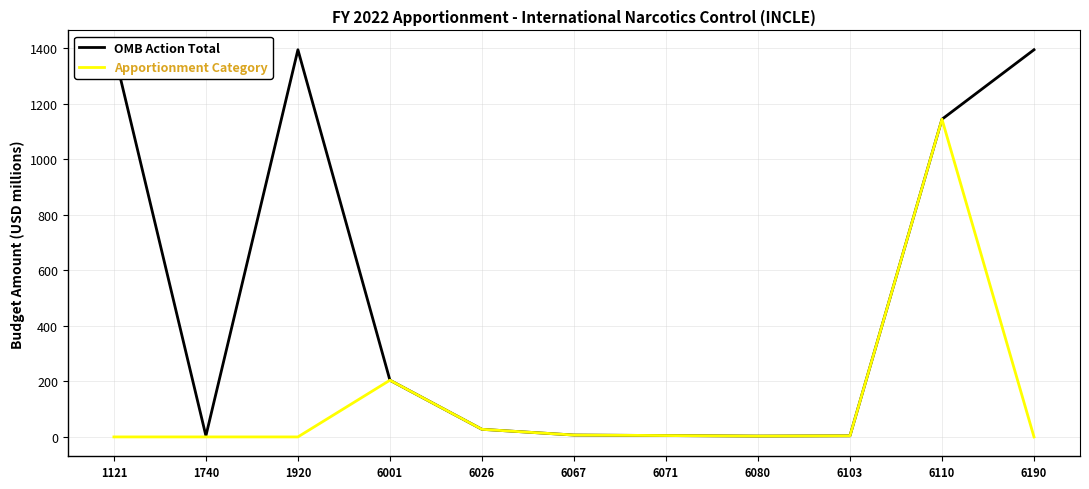

Count the number of data series in this chart.

2